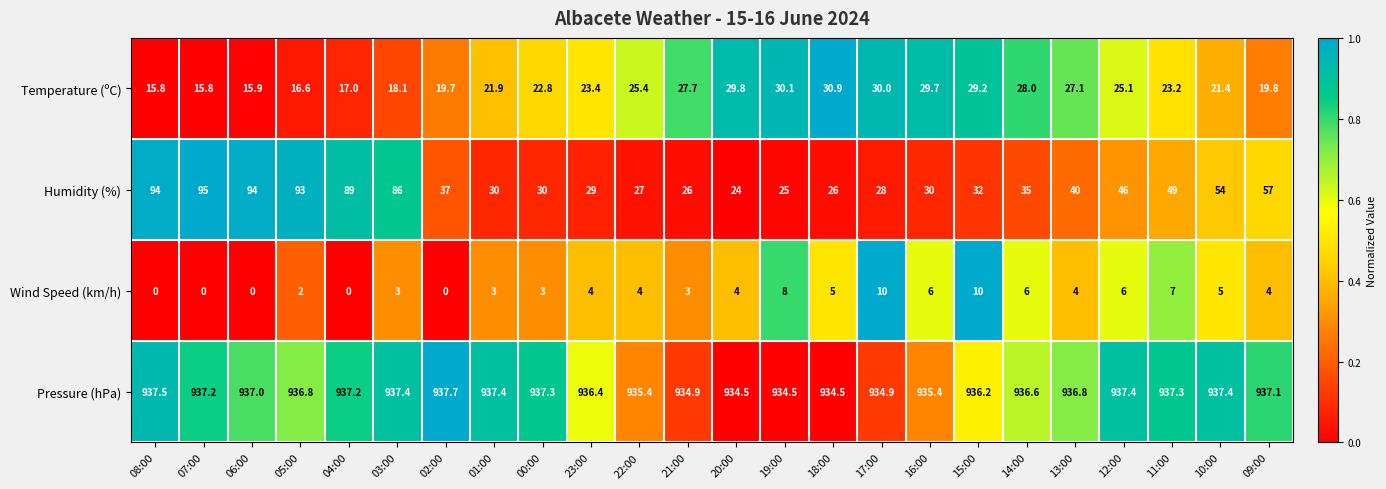

Rank the series by their maximum value, from highest to lowest.

Pressure (hPa), Humidity (%), Temperature (ºC), Wind Speed (km/h)